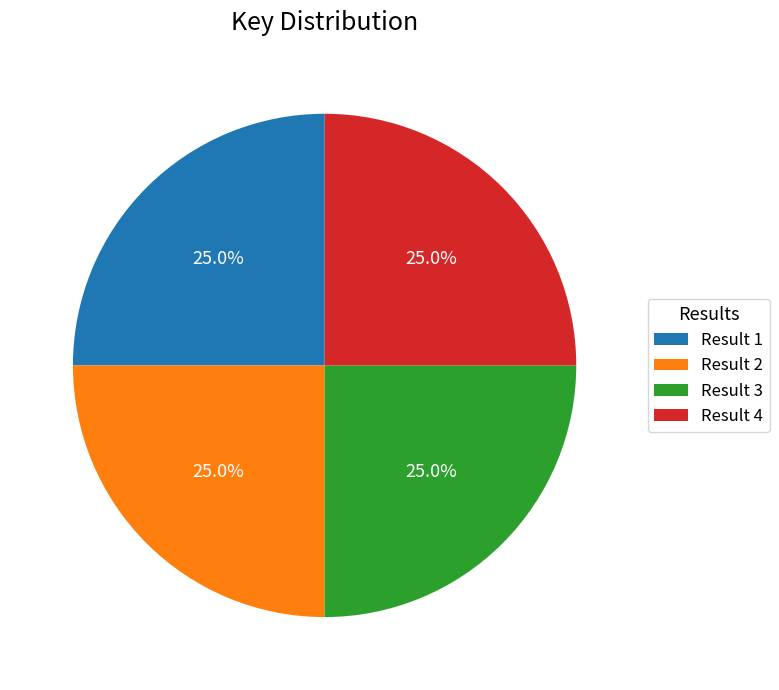

To the nearest percent, what is the average slice percentage?

25%